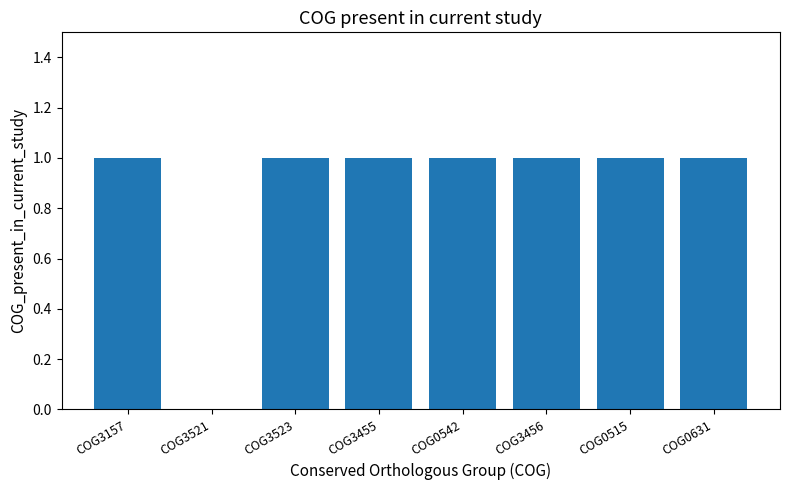

What is the ratio of the value at COG0631 to the value at COG3456?

1.0